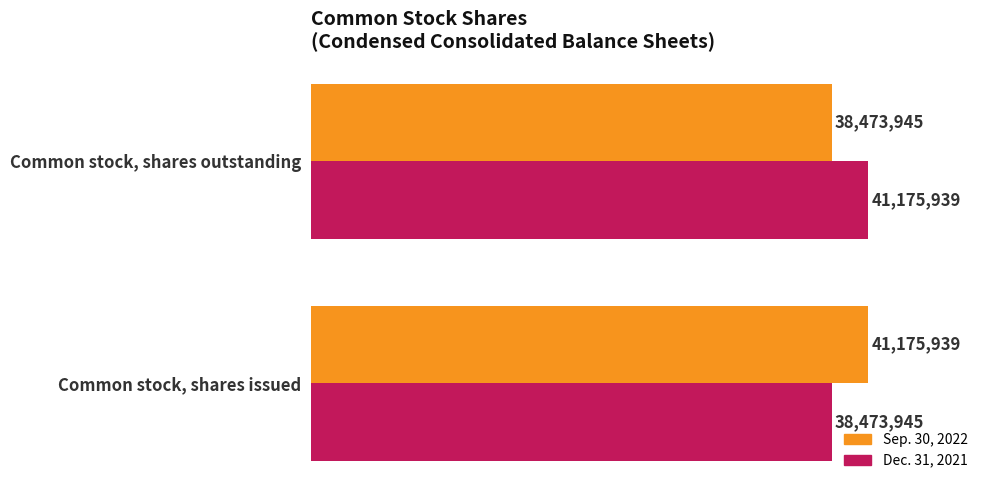

What is the approximate value of Sep. 30, 2022 at Common stock, shares outstanding?

38473945